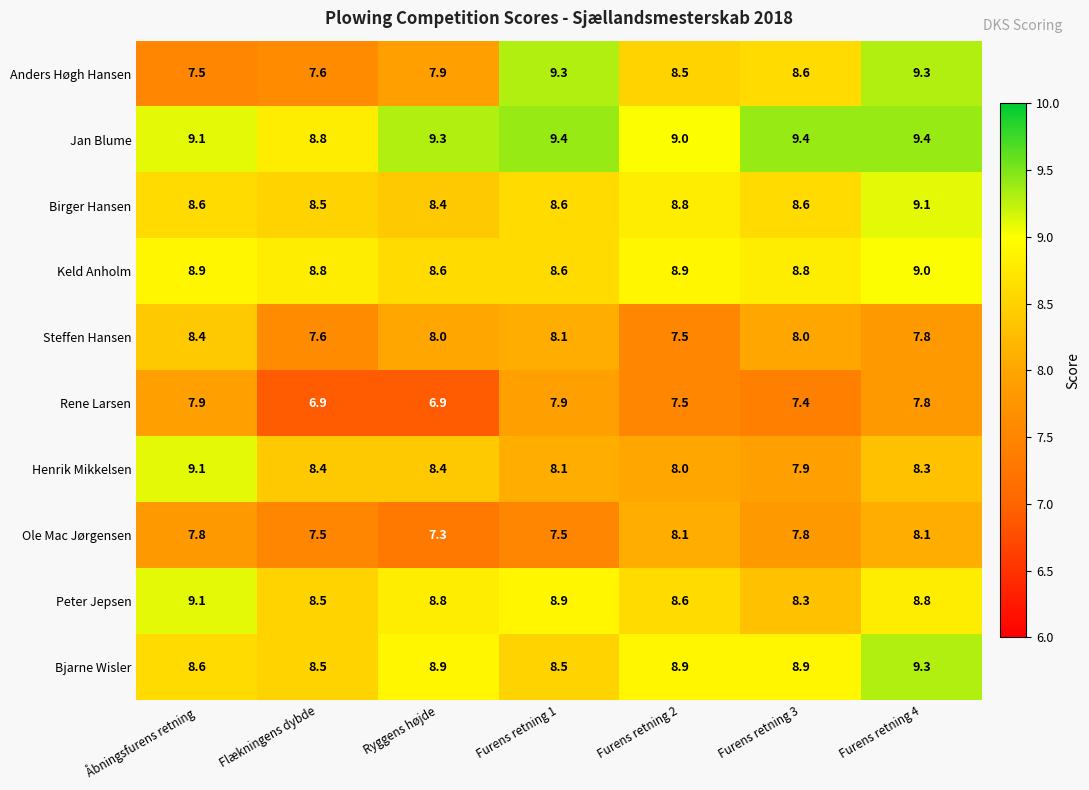

What is the sum of the Rene Larsen values at Furens retning 3 and Ryggens højde?

14.3